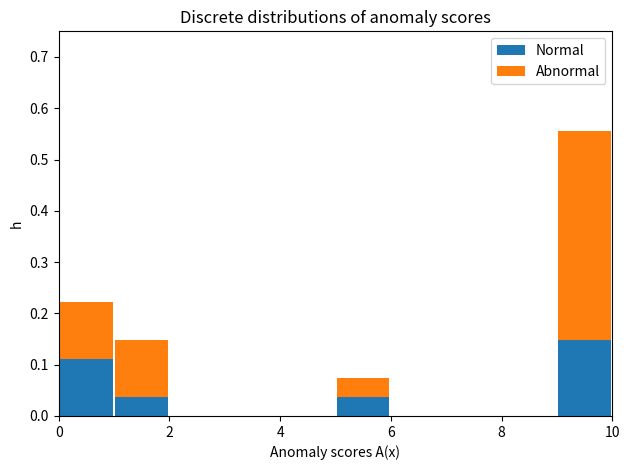

Which range on the x-axis has the tallest stacked bar (by total height)?

9 to 10